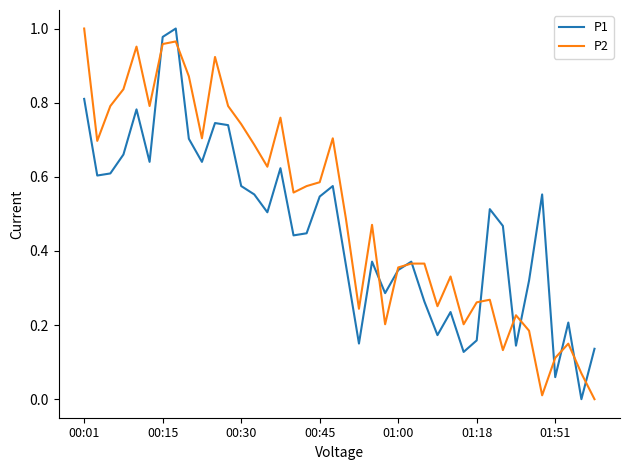

Which series has the largest total across all categories?

P2